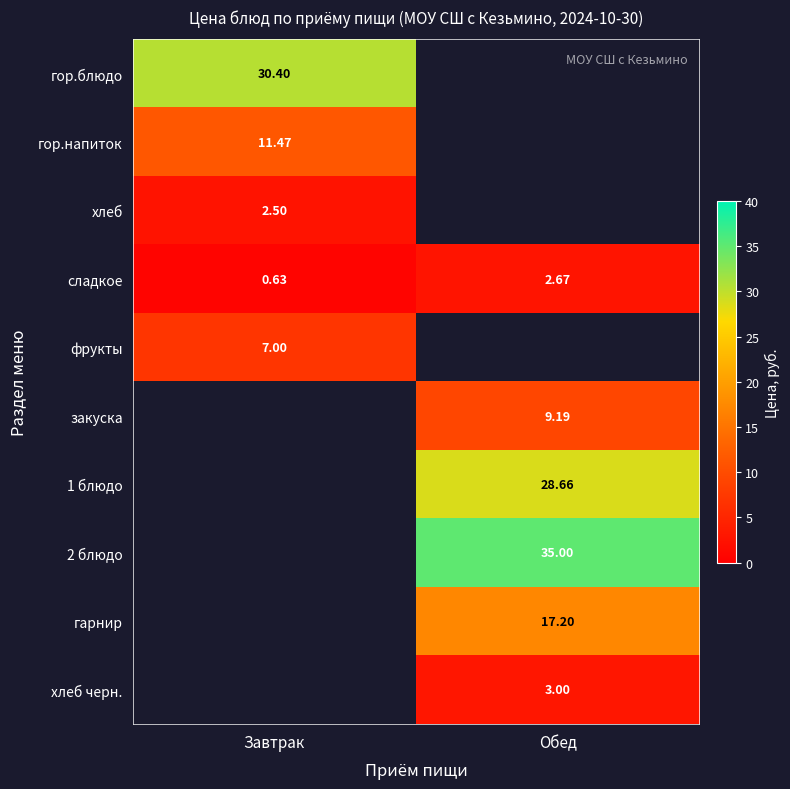

At which label does гор.блюдо reach its minimum?

Завтрак